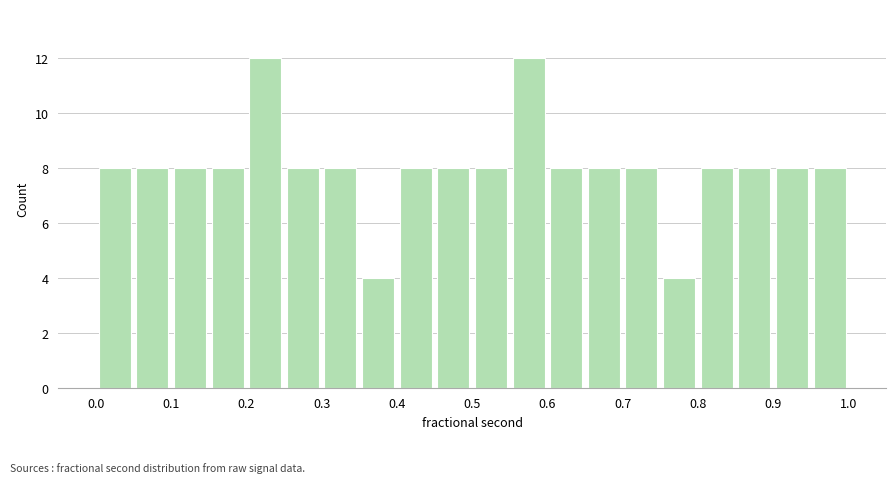

Reading left to right, list every bar in this chart as the range it spans on the x-axis followed by its height. The values are not printed on the chart, so give them approximately, as read against the axis.

0.00 to 0.05: 8
0.05 to 0.10: 8
0.10 to 0.15: 8
0.15 to 0.20: 8
0.20 to 0.25: 12
0.25 to 0.30: 8
0.30 to 0.35: 8
0.35 to 0.40: 4
0.40 to 0.45: 8
0.45 to 0.50: 8
0.50 to 0.55: 8
0.55 to 0.60: 12
0.60 to 0.65: 8
0.65 to 0.70: 8
0.70 to 0.75: 8
0.75 to 0.80: 4
0.80 to 0.85: 8
0.85 to 0.90: 8
0.90 to 0.95: 8
0.95 to 1.00: 8